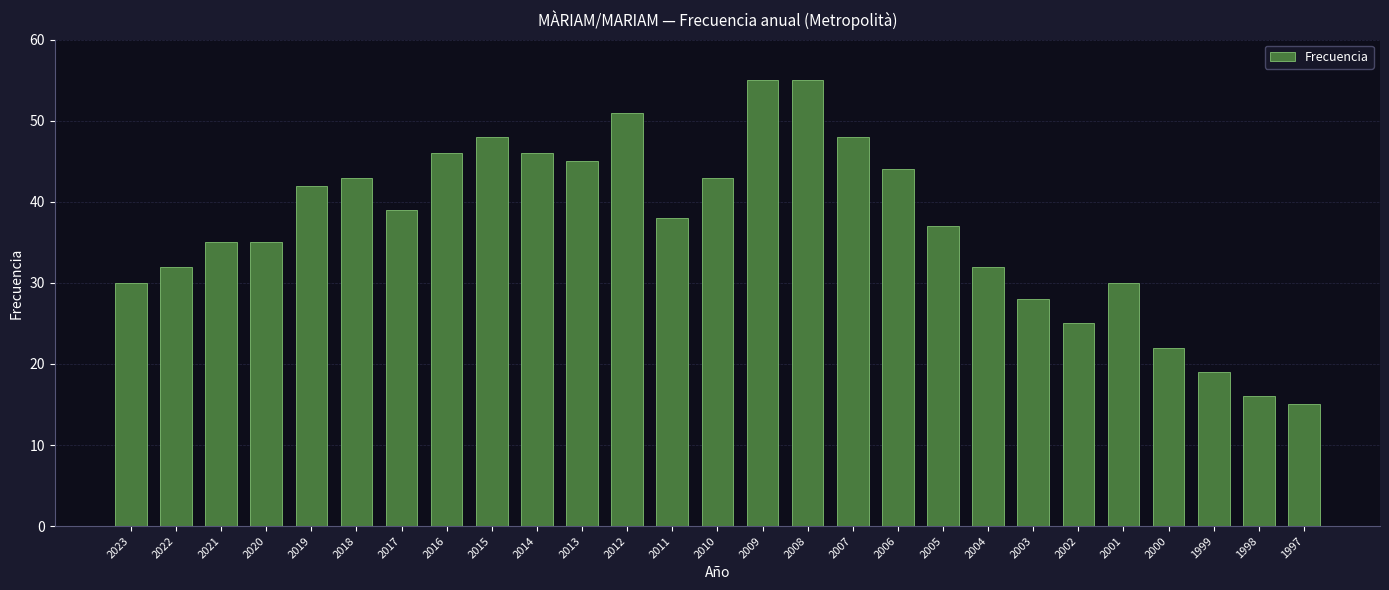

What is the greatest value displayed?

55